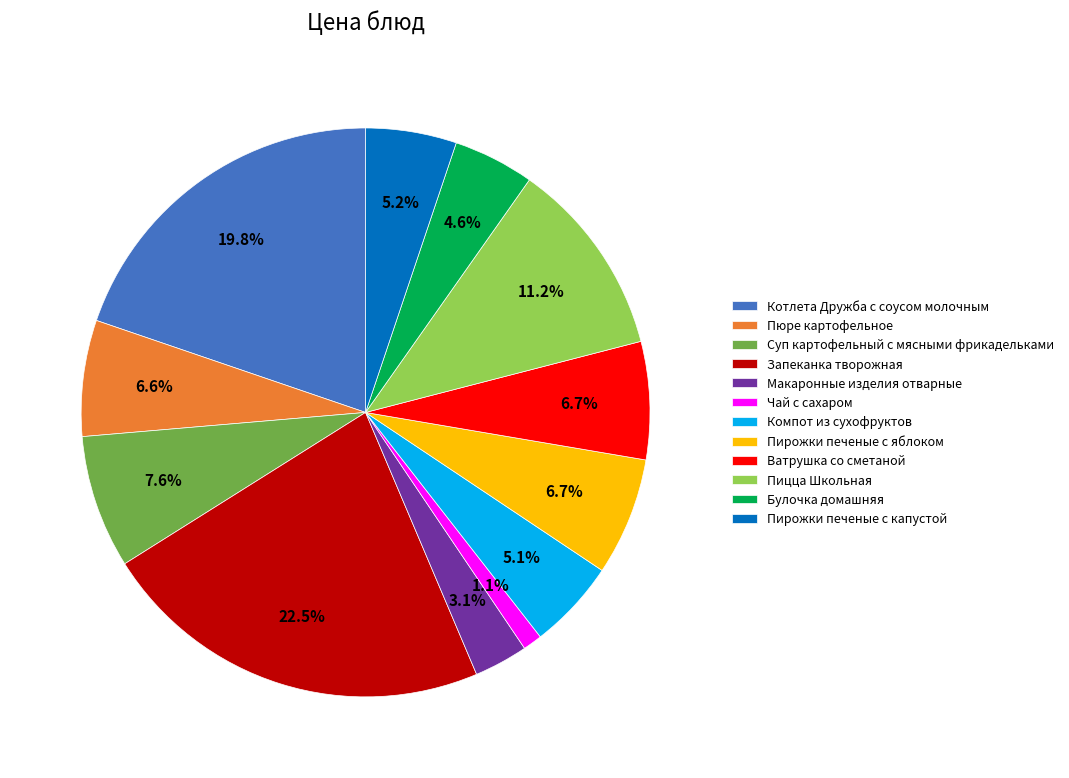

Does Чай с сахаром account for over 50% of the chart?

No